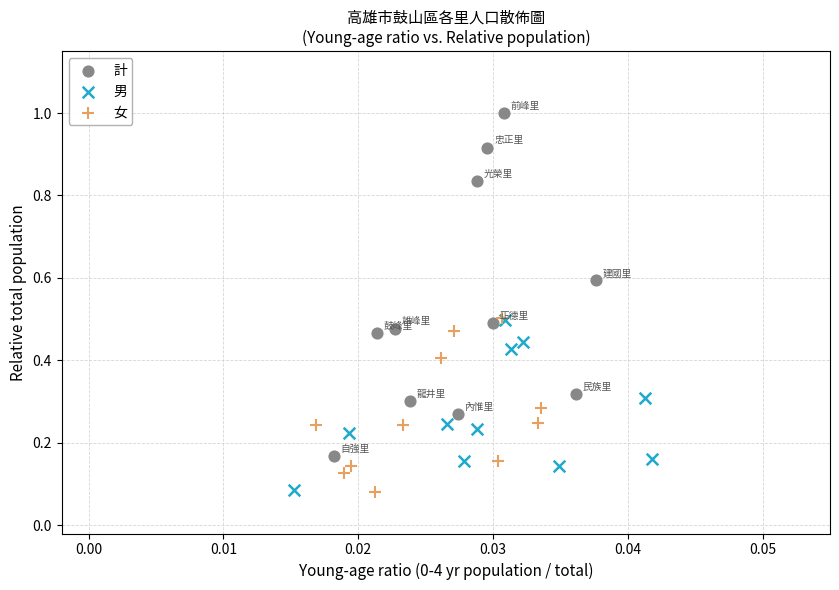

Which series has the widest spread of Y values?

計